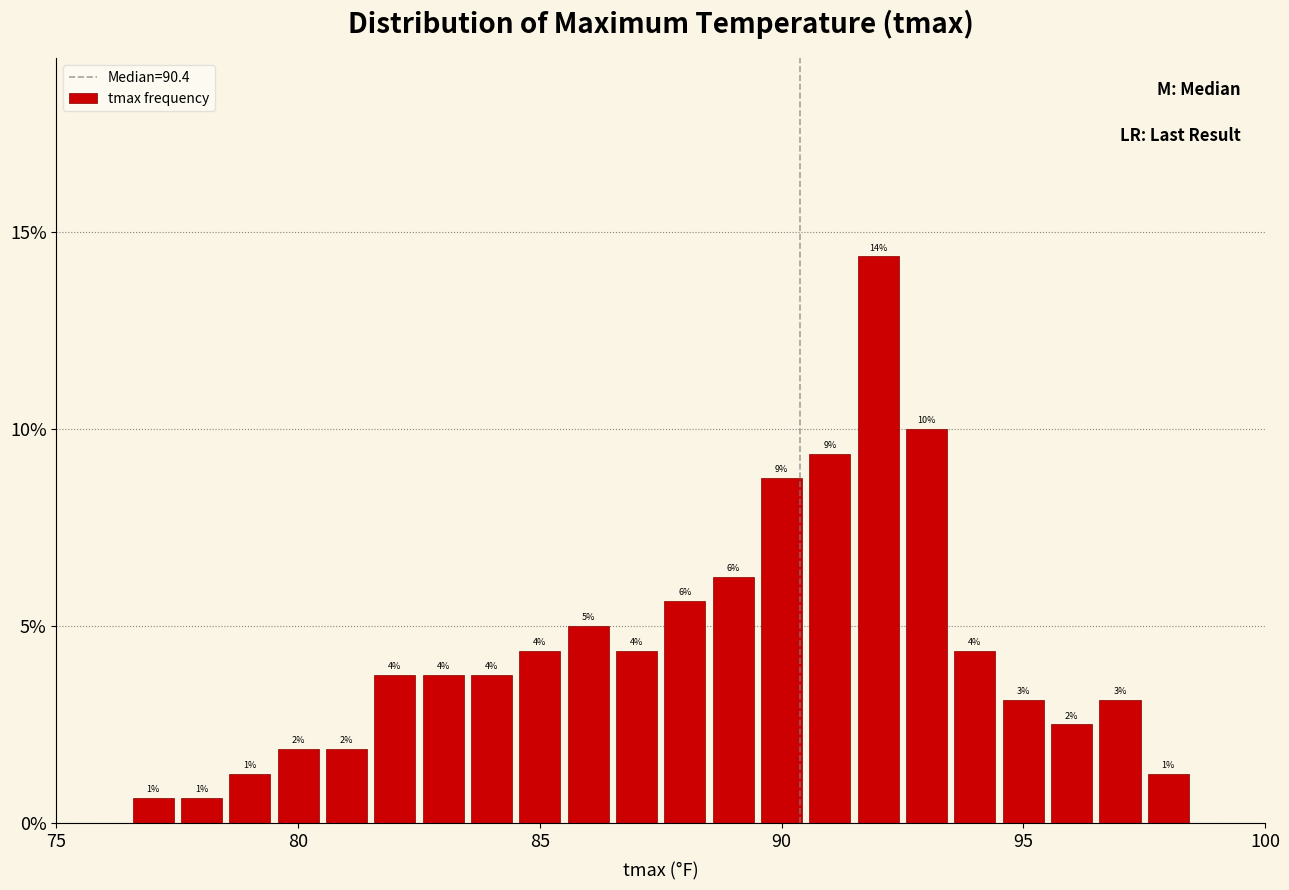

Read against the x-axis, roughly where is the centre of the tallest bar?

92.0